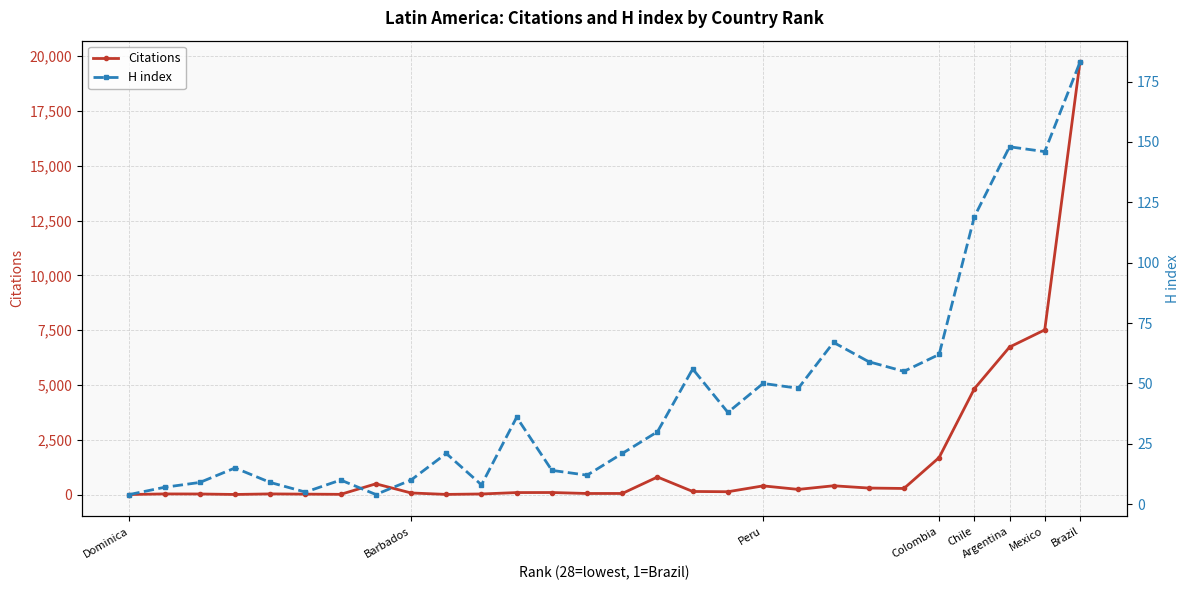

What is the total value across all series at Chile?

4945